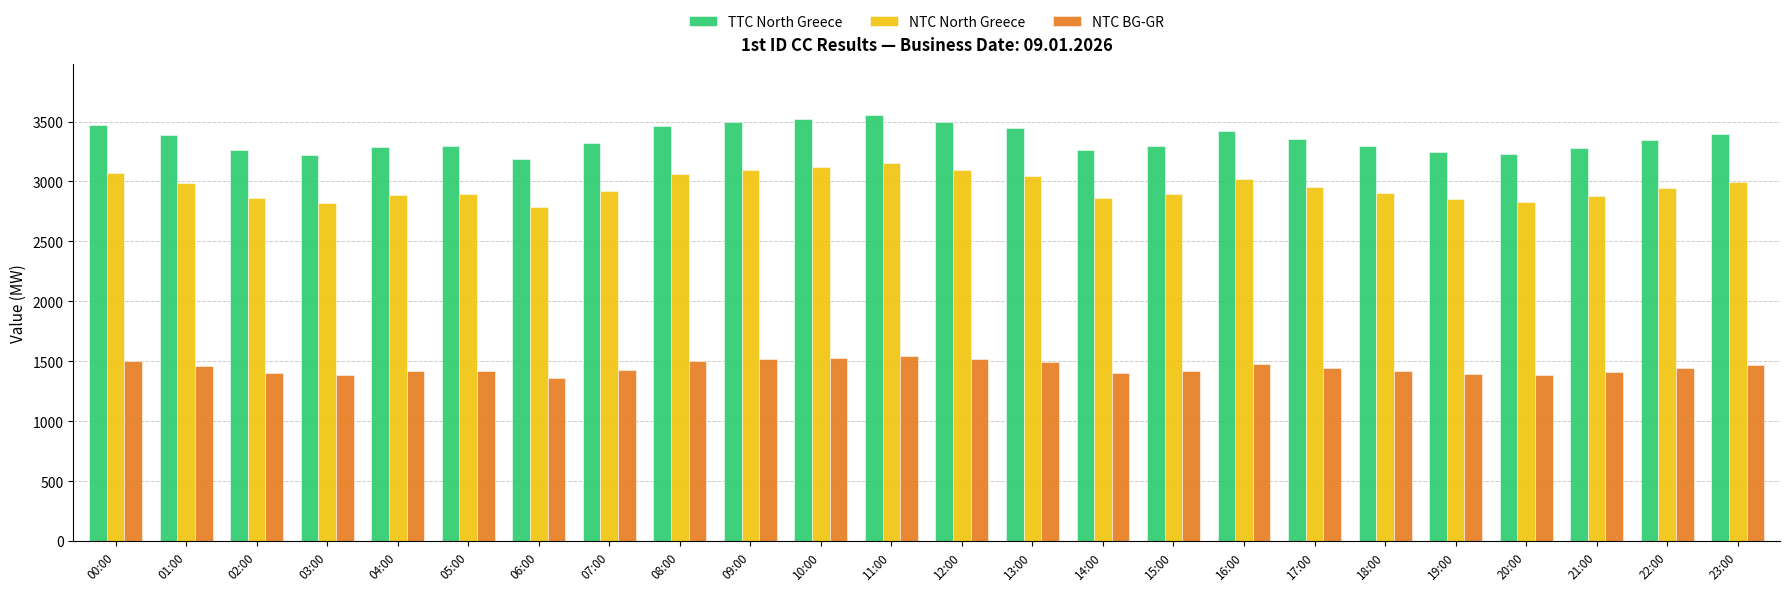

What is the label of the 12th bar from the right?

12:00